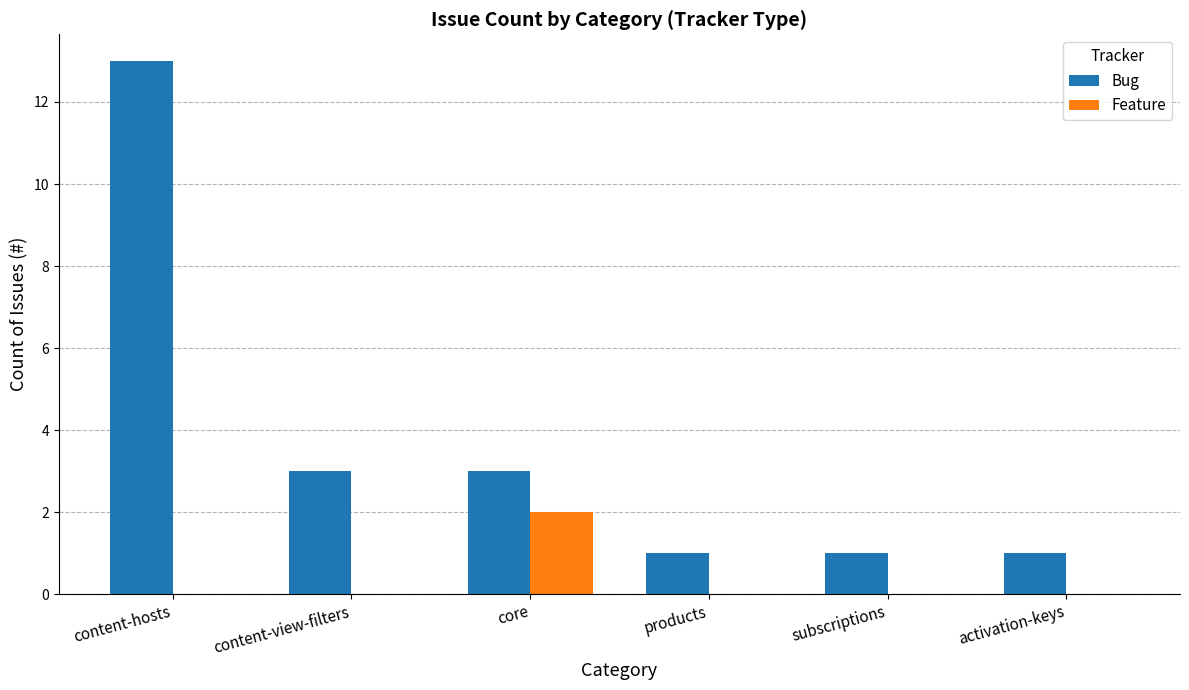

Is the value of Feature at products greater than the value of Bug at content-view-filters?

No